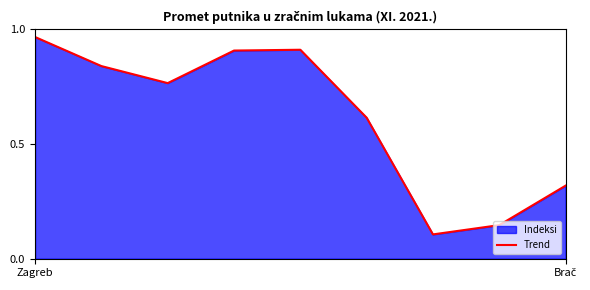

What is the sum of all values?

5.6